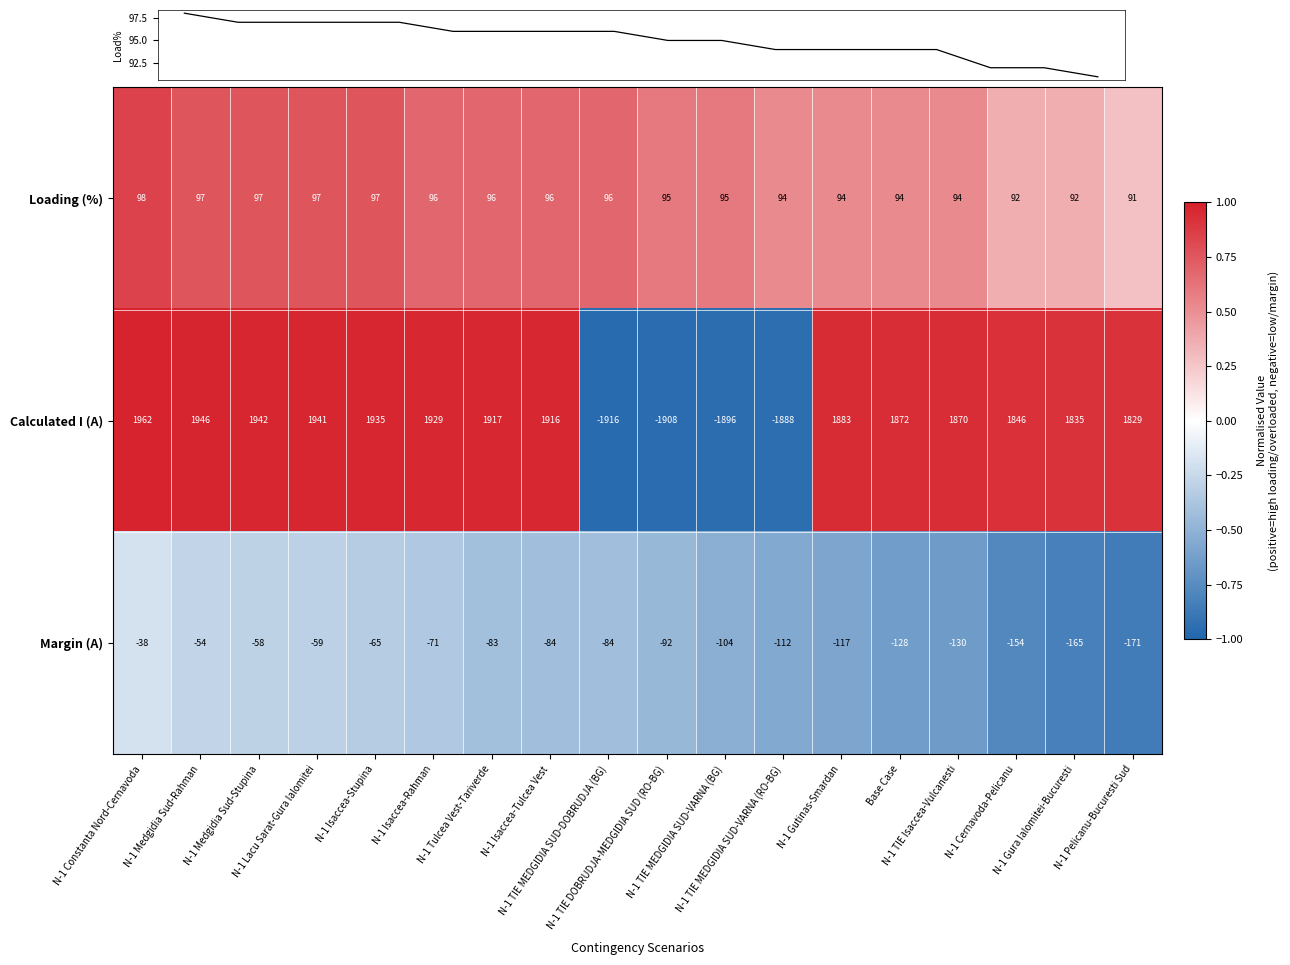

What is the difference between the Loading (%) values at N-1 Medgidia Sud-Stupina and N-1 Tulcea Vest-Tariverde?

1.0